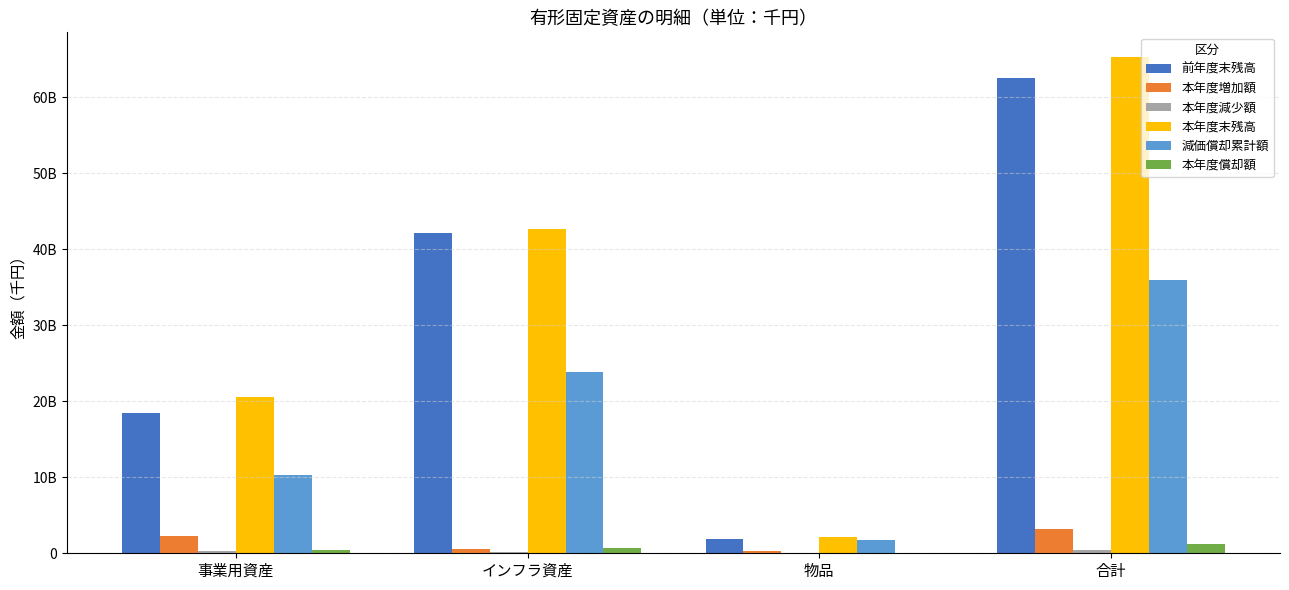

What value does the 本年度償却額 series have at インフラ資産, to the nearest 10?

697857480